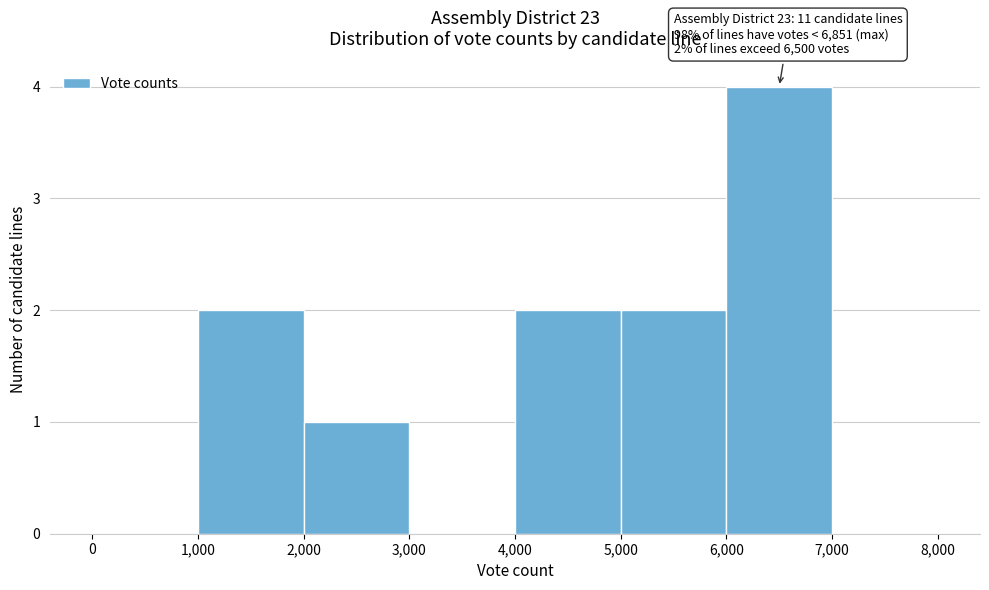

Over which range of the x-axis is the bar tallest?

6,000 to 7,000